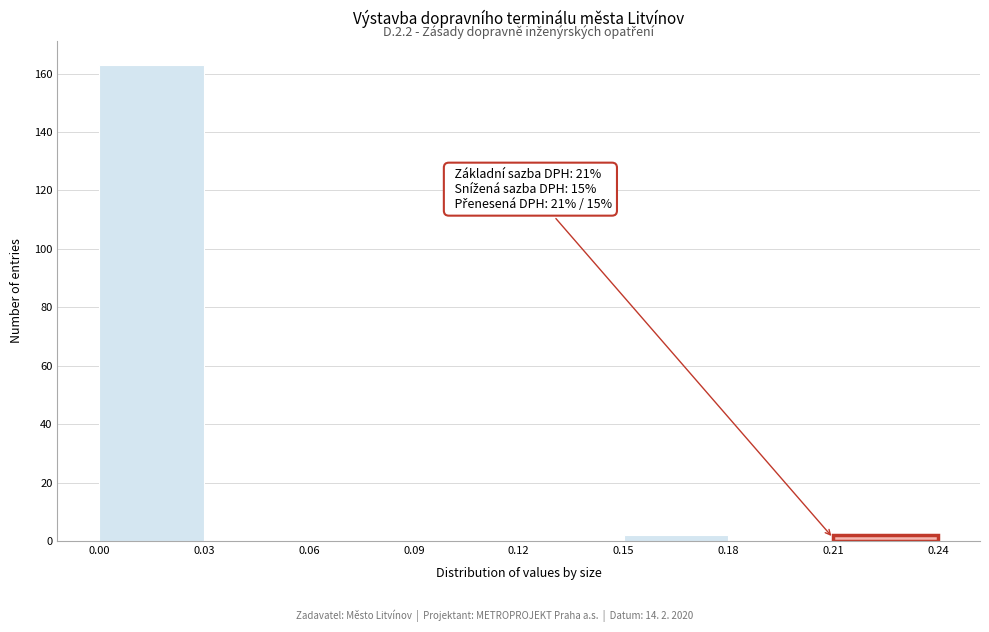

Which range on the x-axis has the tallest bar?

0.00 to 0.03